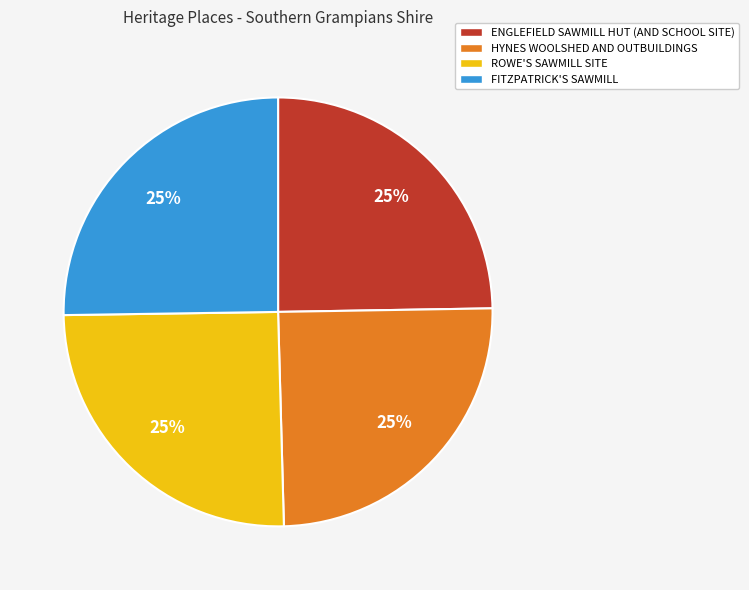

To the nearest percent, what portion does HYNES WOOLSHED AND OUTBUILDINGS represent?

25%